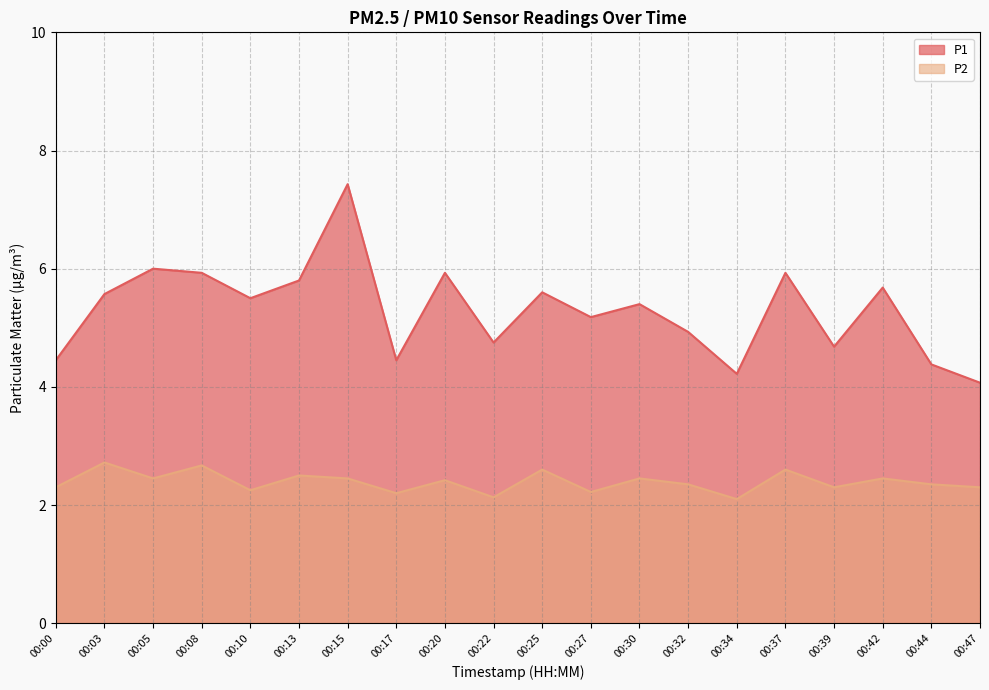

What is the maximum value for P2?

2.7